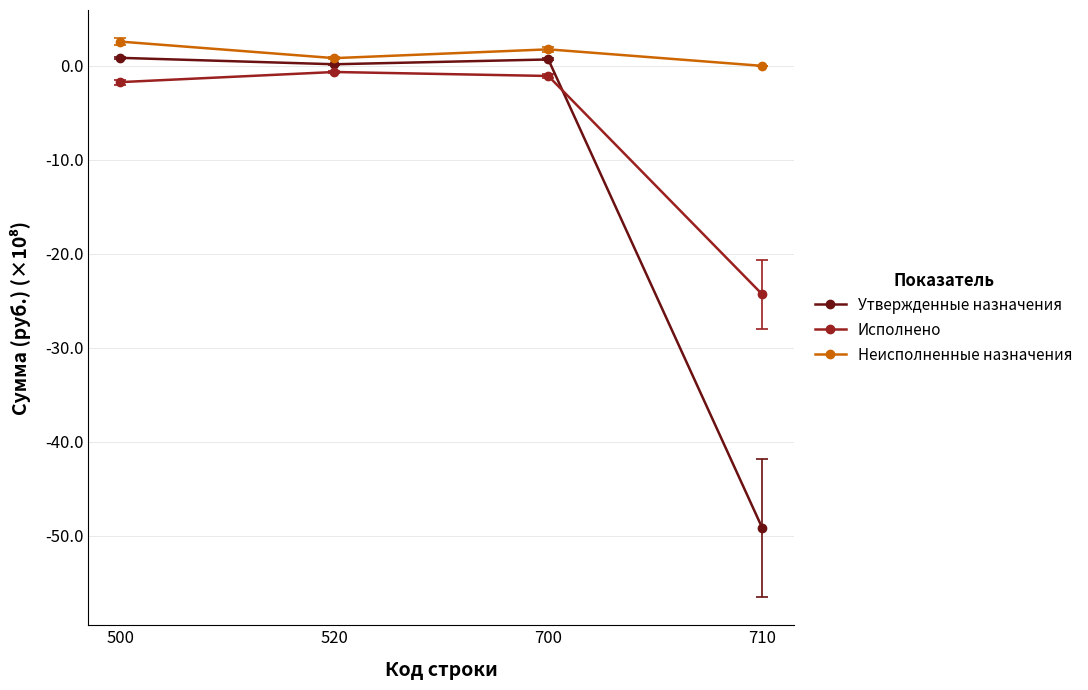

Is it true that Исполнено equals -0.7 at 520?

True